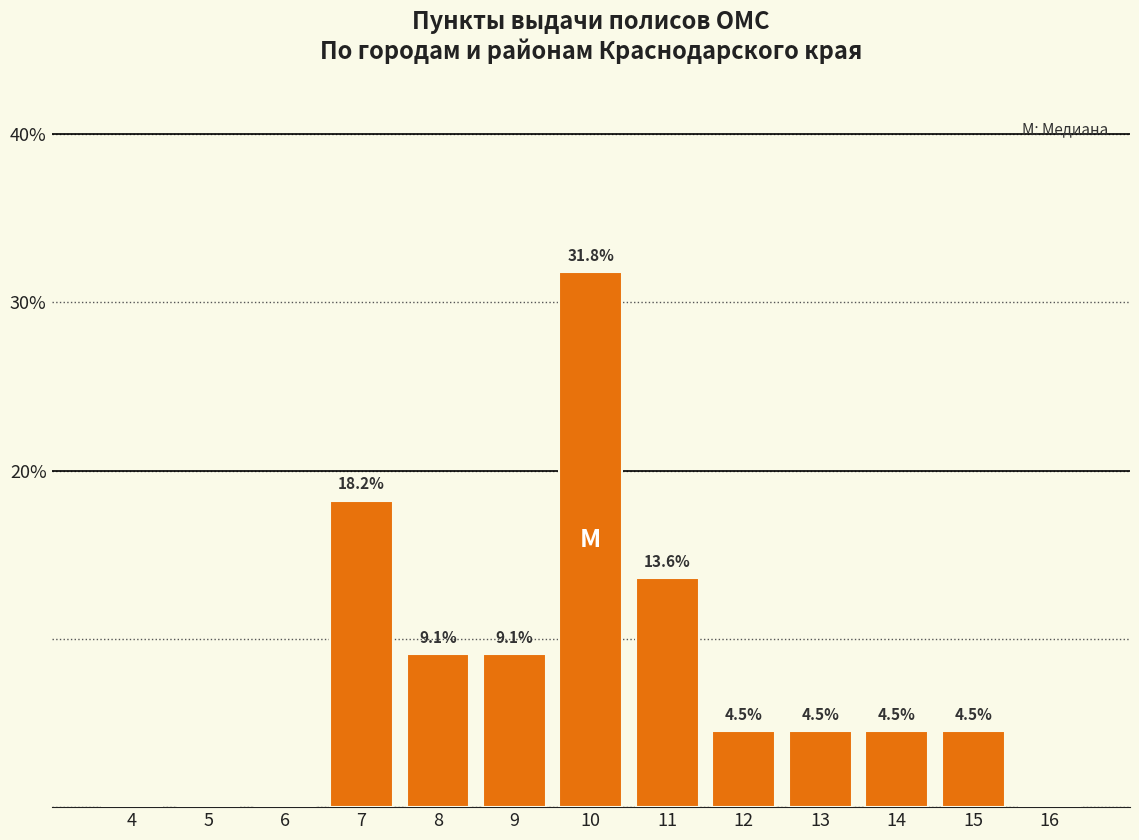

Reading left to right, list all the values displayed in this chart.

4=0.0	5=0.0	6=0.0	7=18.2	8=9.1	9=9.1	10=31.8	11=13.6	12=4.5	13=4.5	14=4.5	15=4.5	16=0.0